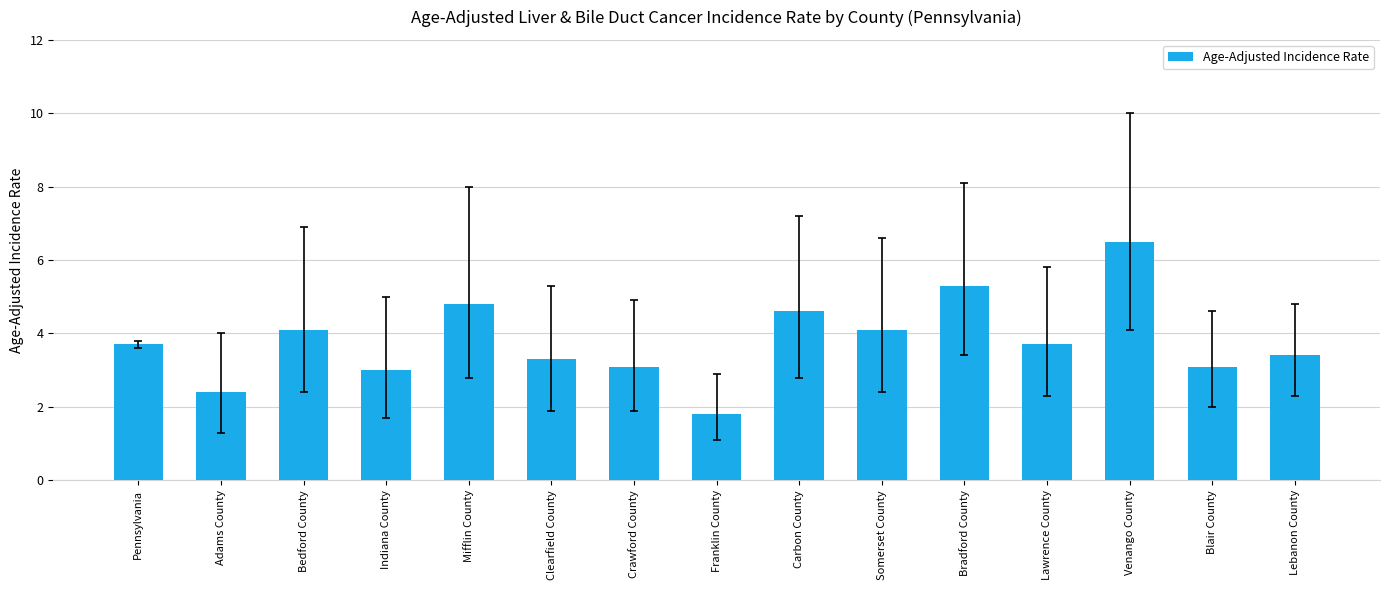

Is it true that the value at Franklin County is 0.6?

False